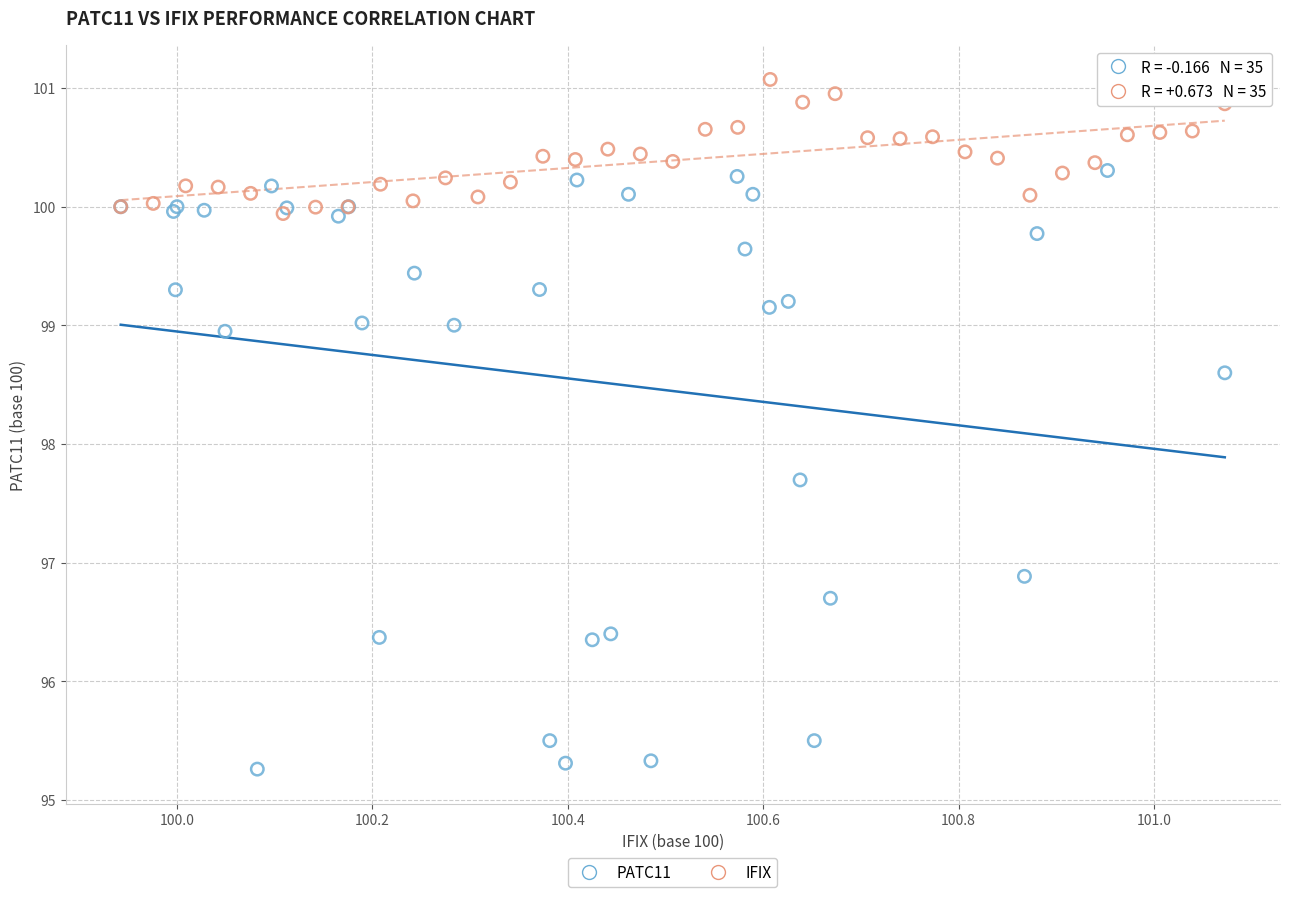

Which series reaches the maximum Y coordinate?

IFIX